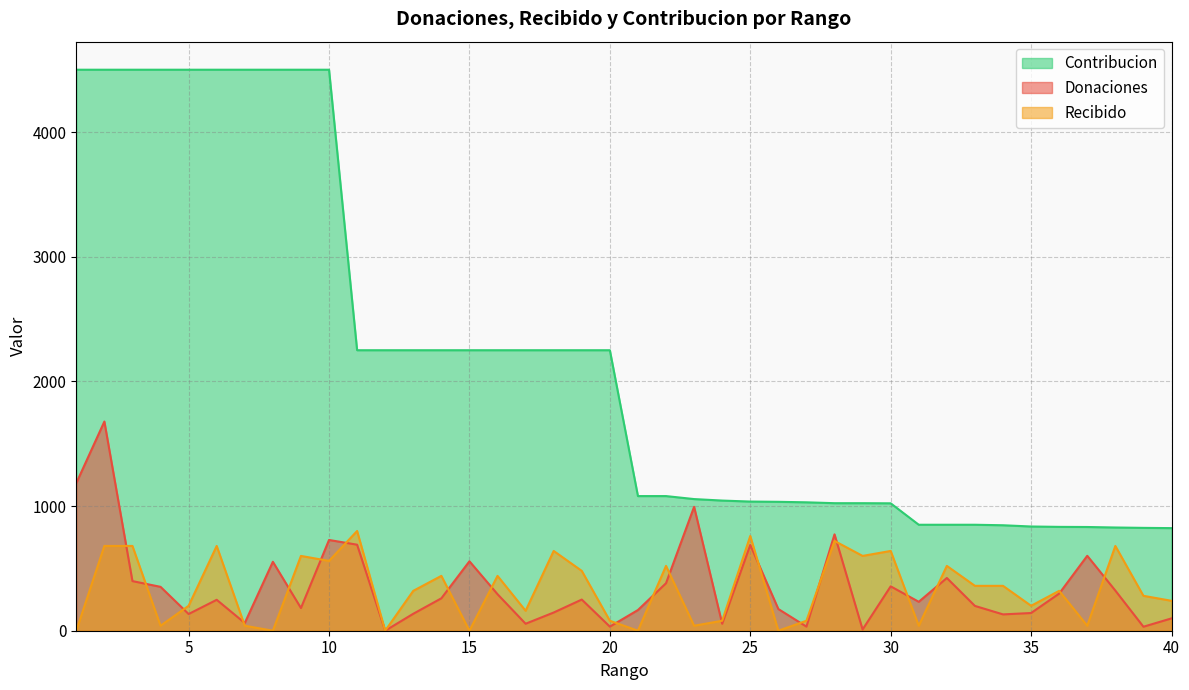

Rank the series at 24 from lowest to highest value.

Donaciones, Recibido, Contribucion